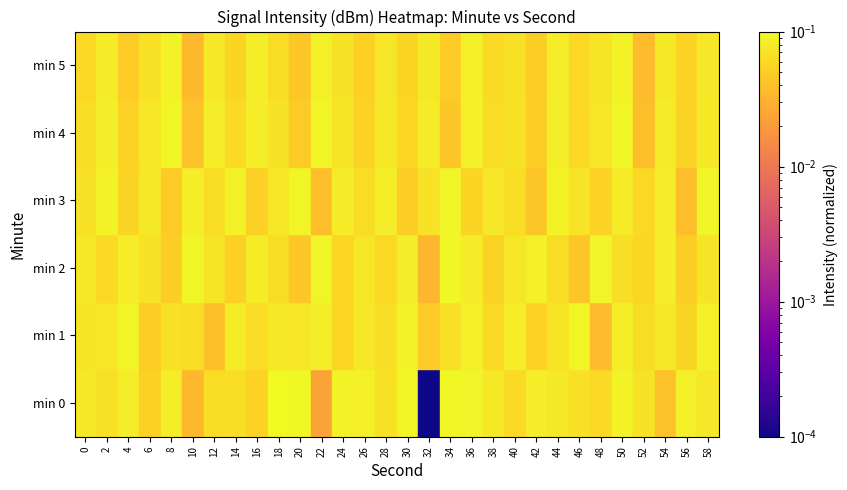

Reading left to right, extract all data points from this chart.

min 0: 0=0.1	2=0.1	4=0.1	6=0.1	8=0.1	10=0.0	12=0.1	14=0.1	16=0.1	18=0.1	20=0.1	22=0.0	24=0.1	26=0.1	28=0.1	30=0.1	32=0.0	34=0.1	36=0.1	38=0.1	40=0.1	42=0.1	44=0.1	46=0.1	48=0.1	50=0.1	52=0.1	54=0.0	56=0.1	58=0.1
min 1: 0=0.1	2=0.1	4=0.1	6=0.0	8=0.1	10=0.1	12=0.0	14=0.1	16=0.1	18=0.1	20=0.1	22=0.1	24=0.1	26=0.1	28=0.1	30=0.1	32=0.0	34=0.1	36=0.1	38=0.1	40=0.1	42=0.1	44=0.1	46=0.1	48=0.0	50=0.1	52=0.1	54=0.1	56=0.1	58=0.1
min 2: 0=0.1	2=0.1	4=0.1	6=0.1	8=0.0	10=0.1	12=0.1	14=0.1	16=0.1	18=0.1	20=0.0	22=0.1	24=0.1	26=0.1	28=0.1	30=0.1	32=0.0	34=0.1	36=0.1	38=0.1	40=0.1	42=0.1	44=0.1	46=0.0	48=0.1	50=0.1	52=0.1	54=0.1	56=0.0	58=0.1
min 3: 0=0.1	2=0.1	4=0.1	6=0.1	8=0.0	10=0.1	12=0.1	14=0.1	16=0.1	18=0.1	20=0.1	22=0.0	24=0.1	26=0.1	28=0.1	30=0.0	32=0.1	34=0.1	36=0.1	38=0.1	40=0.1	42=0.0	44=0.1	46=0.1	48=0.1	50=0.1	52=0.1	54=0.1	56=0.0	58=0.1
min 4: 0=0.1	2=0.1	4=0.1	6=0.1	8=0.1	10=0.0	12=0.1	14=0.1	16=0.1	18=0.1	20=0.0	22=0.1	24=0.1	26=0.1	28=0.1	30=0.1	32=0.1	34=0.0	36=0.1	38=0.1	40=0.1	42=0.1	44=0.1	46=0.1	48=0.1	50=0.1	52=0.0	54=0.1	56=0.1	58=0.1
min 5: 0=0.1	2=0.1	4=0.0	6=0.1	8=0.1	10=0.0	12=0.1	14=0.1	16=0.1	18=0.1	20=0.0	22=0.1	24=0.1	26=0.1	28=0.1	30=0.1	32=0.1	34=0.0	36=0.1	38=0.1	40=0.1	42=0.0	44=0.1	46=0.1	48=0.1	50=0.1	52=0.0	54=0.1	56=0.1	58=0.1